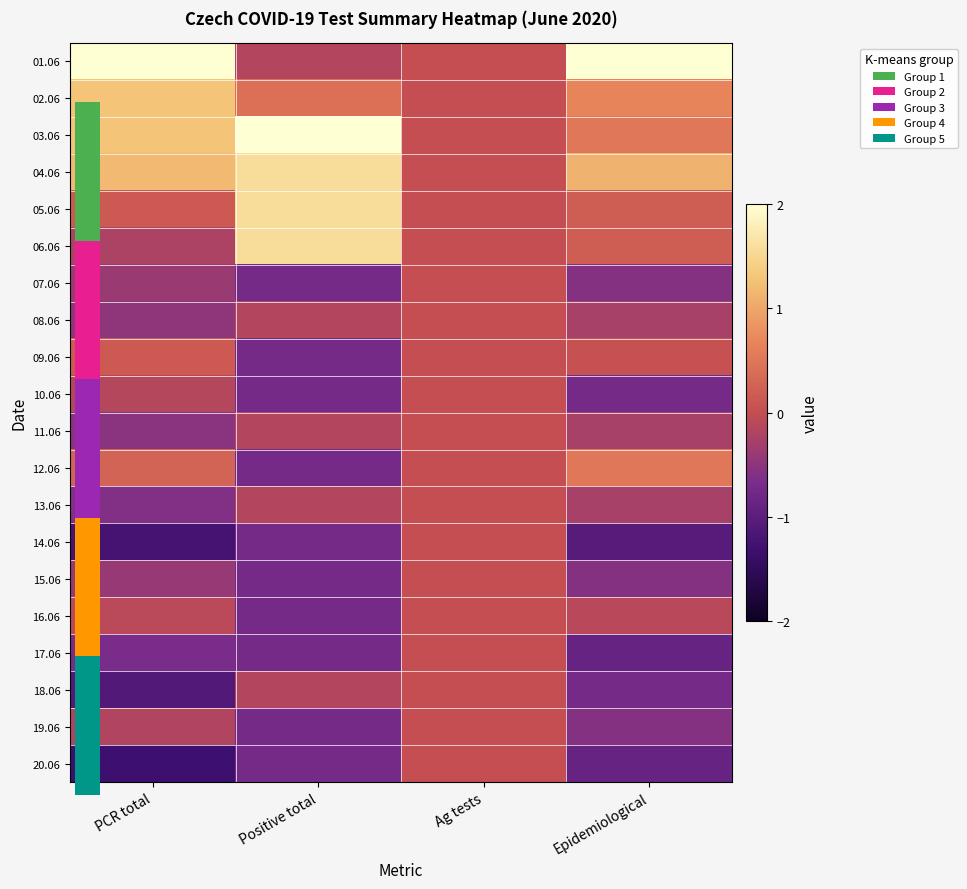

Which has a higher value, Epidemiological or PCR total?

Epidemiological